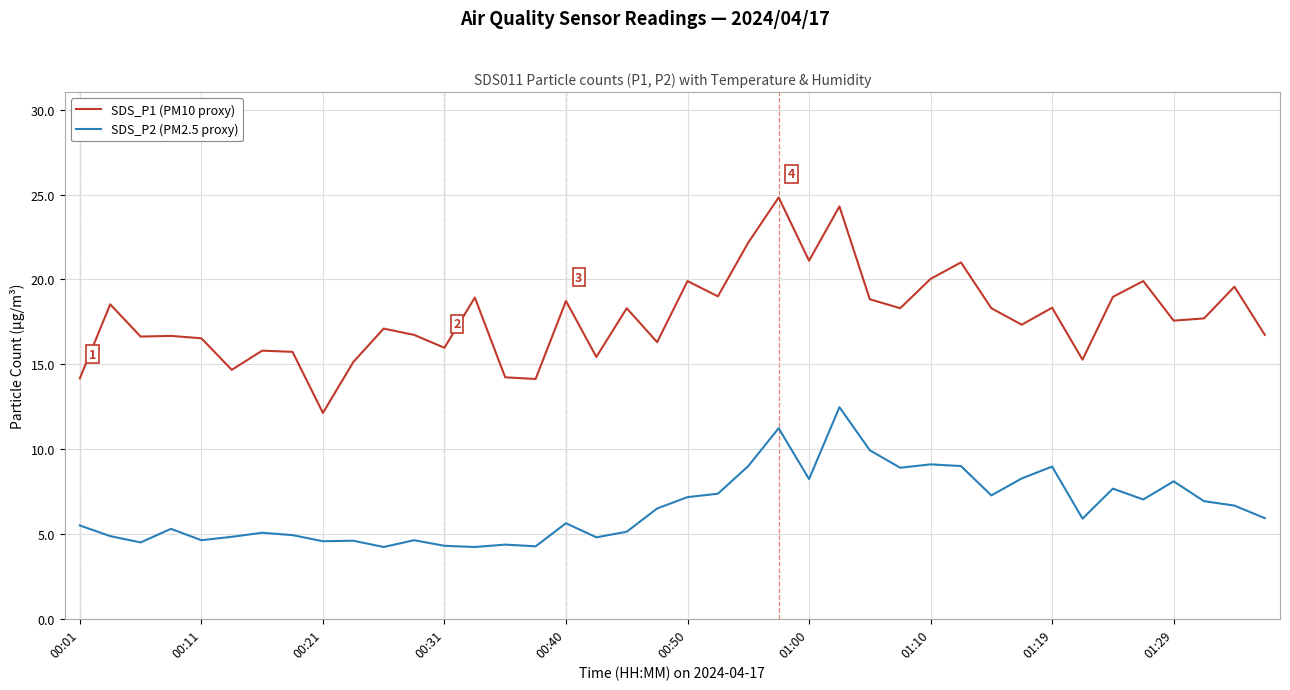

Which series has the largest range (max minus min)?

SDS_P1 (PM10 proxy)